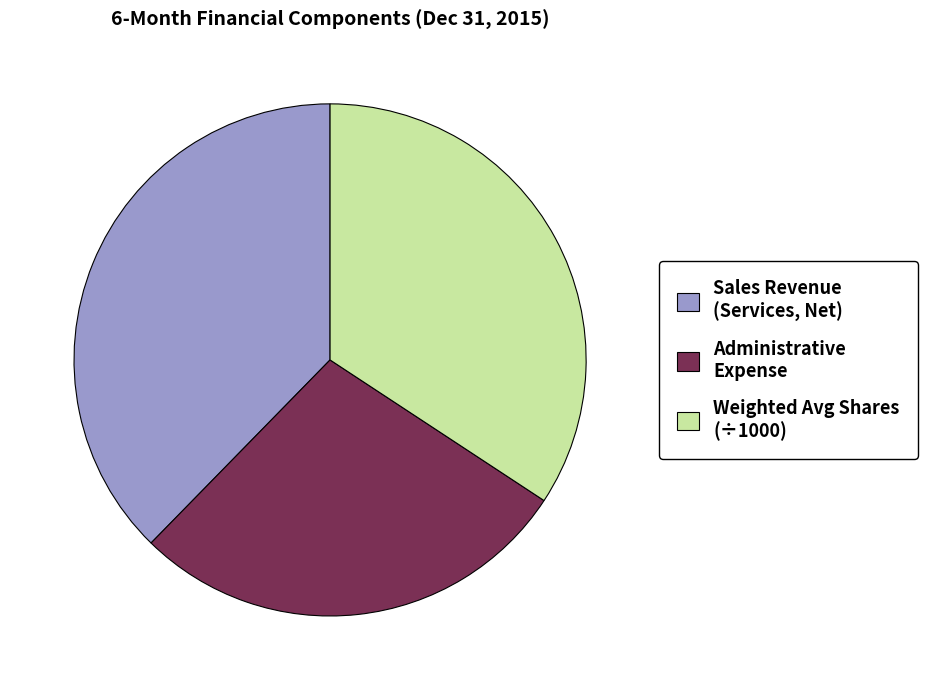

Is there any slice that represents more than half of the pie?

No